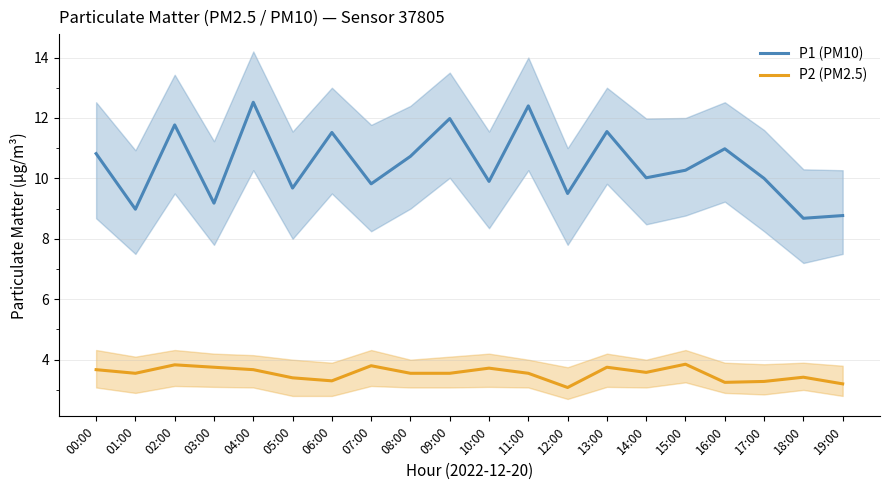

At which label is P2 (PM2.5) closest to 3?

12:00